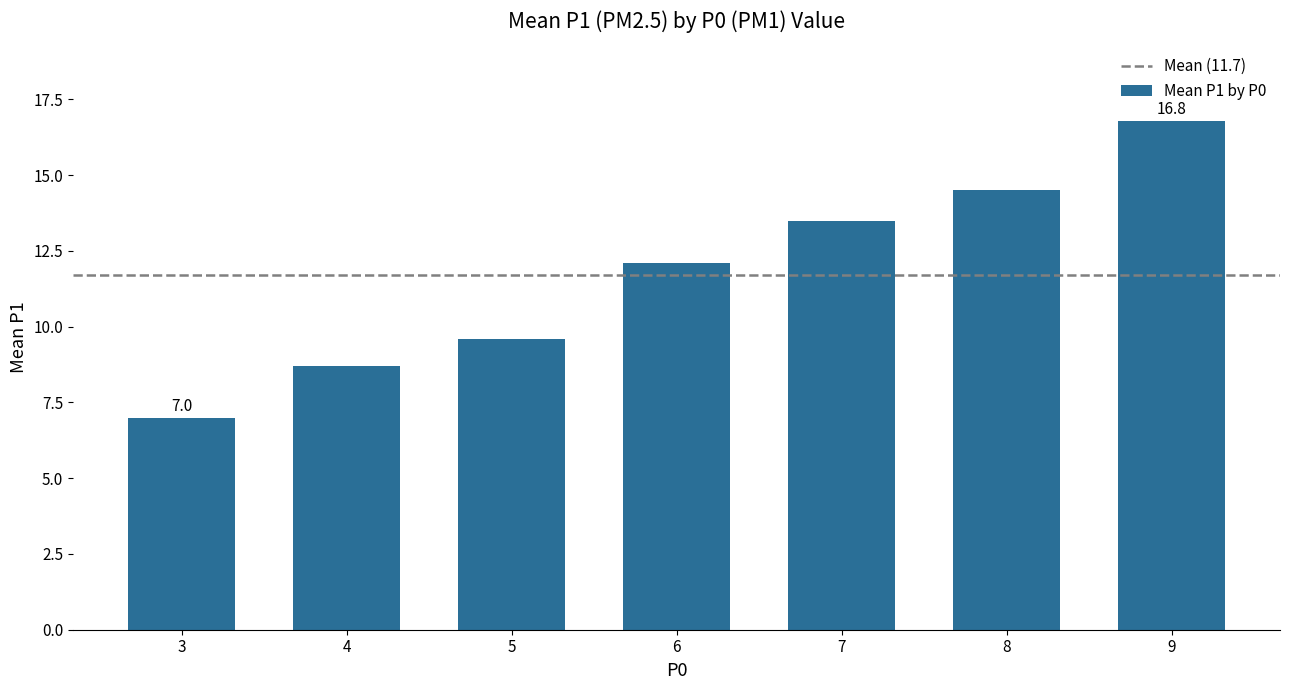

Reading right to left, transcribe all the data shown in this chart.

9=16.8	8=14.5	7=13.5	6=12.1	5=9.6	4=8.7	3=7.0